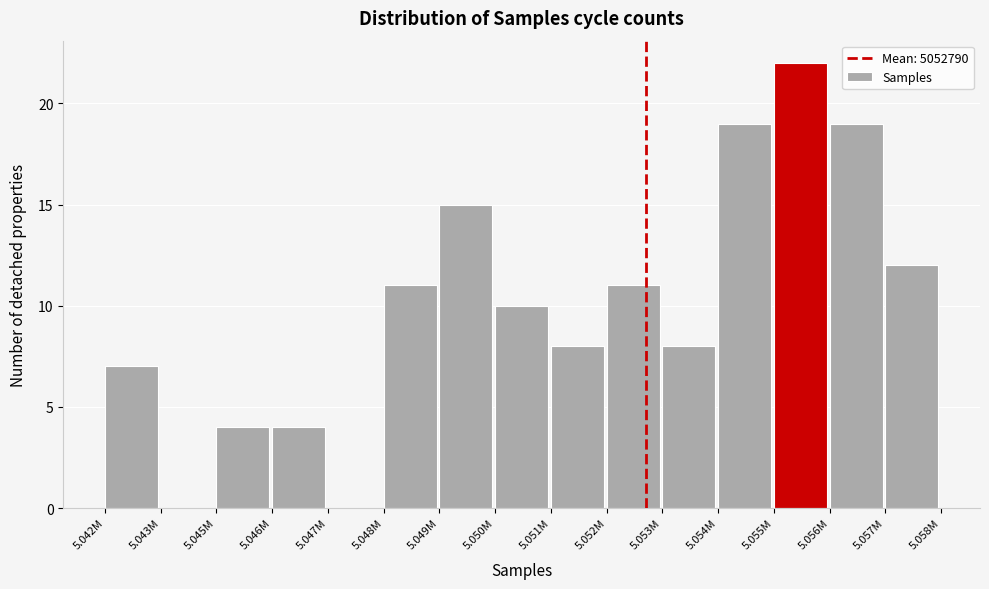

Reading right to left, extract all data points from this chart.

5.057M=12	5.056M=19	5.055M=22	5.054M=19	5.053M=8	5.052M=11	5.051M=8	5.050M=10	5.049M=15	5.048M=11	5.047M=0	5.046M=4	5.045M=4	5.043M=0	5.042M=7